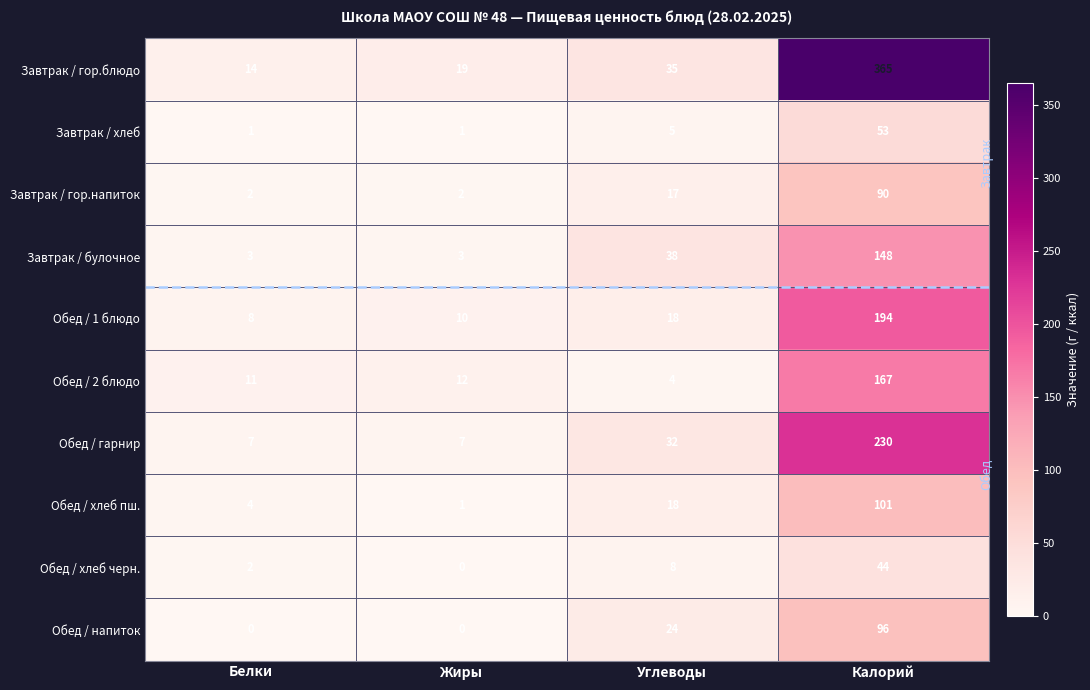

How many series are shown in this chart?

10